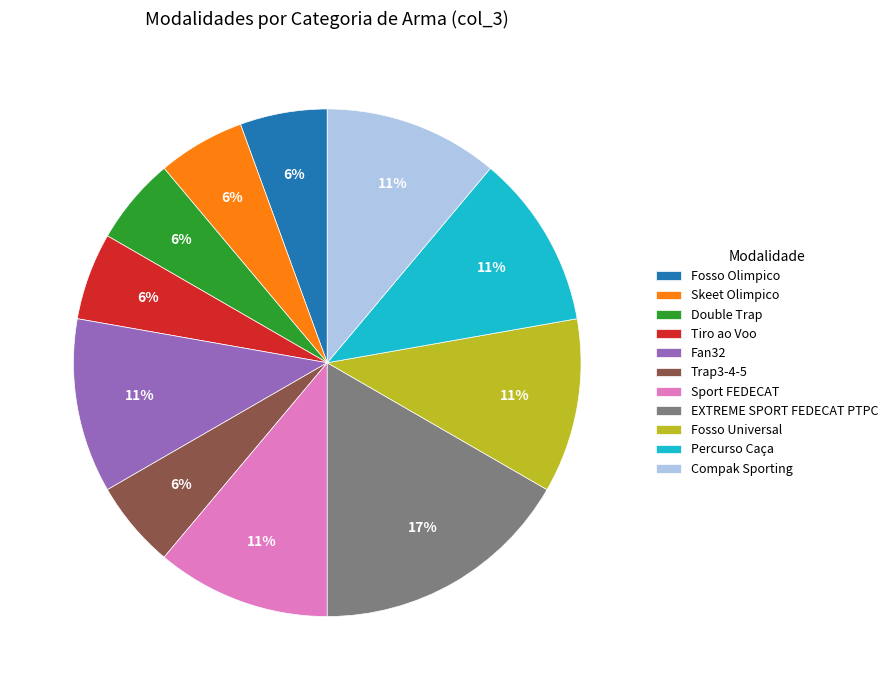

To the nearest percent, what is the difference between the largest and smallest slice percentages?

11%